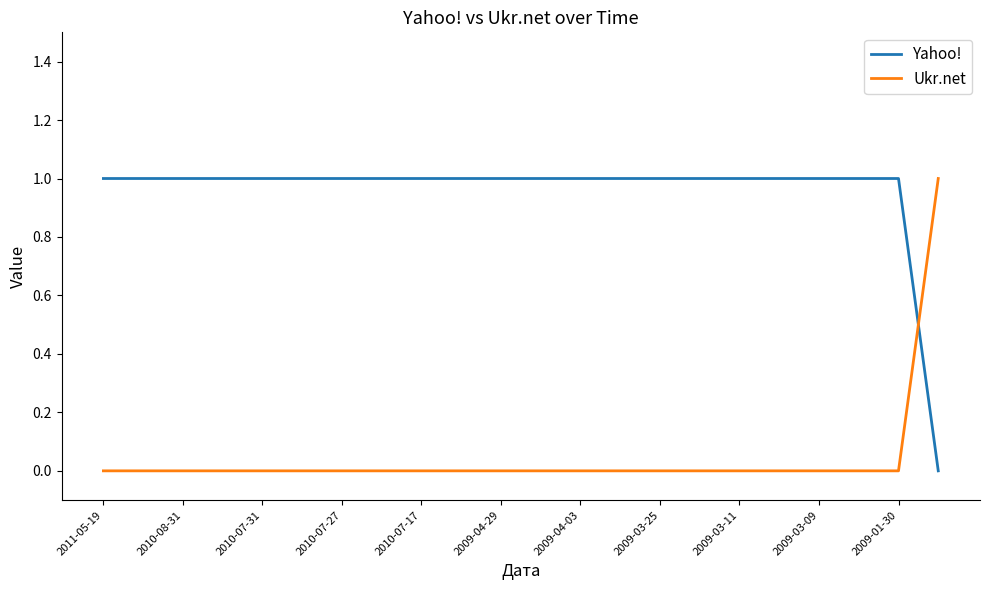

How many intersections are there between Yahoo! and Ukr.net?

1